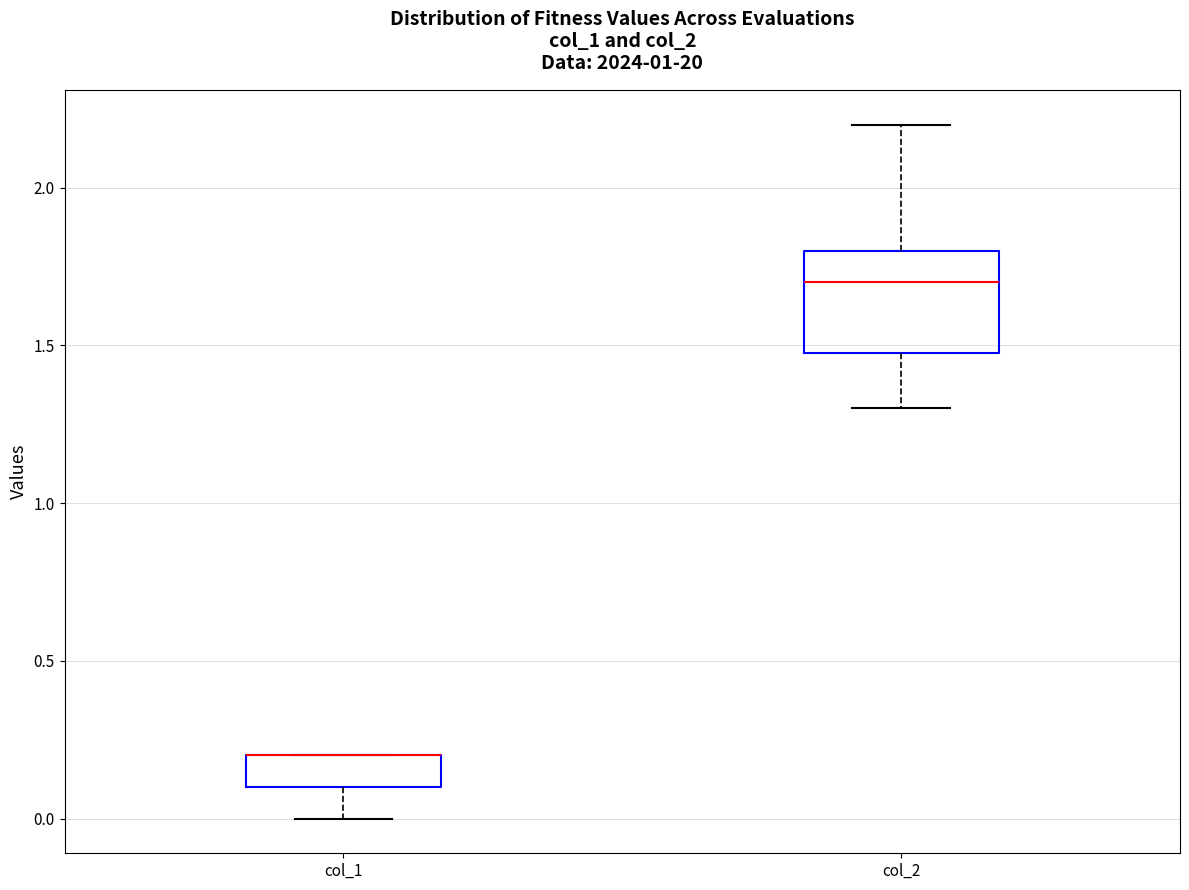

Reading left to right, transcribe this box plot: for each box, give where its median line is, the range the box spans, and where its two whiskers end, as read against the y-axis. The values are not printed on the chart, so give them approximately, as read against the axis.

col_1: median 0.2 (drawn on the box's upper edge), box 0.1 to 0.2, whiskers 0.0 to 0.2
col_2: median 1.7, box 1.5 to 1.8, whiskers 1.3 to 2.2